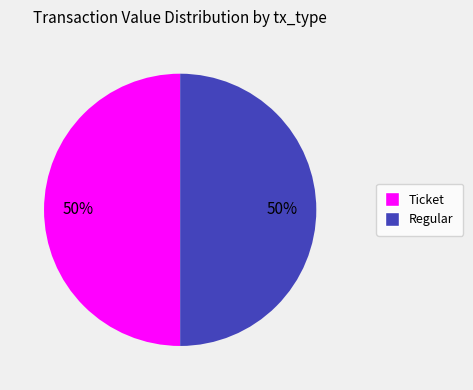

Count the number of slices in the pie.

2